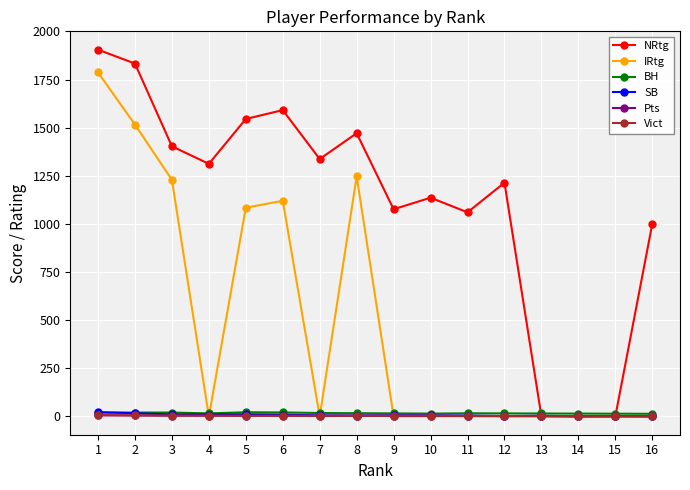

Which series changed the most between 6 and 10?

IRtg